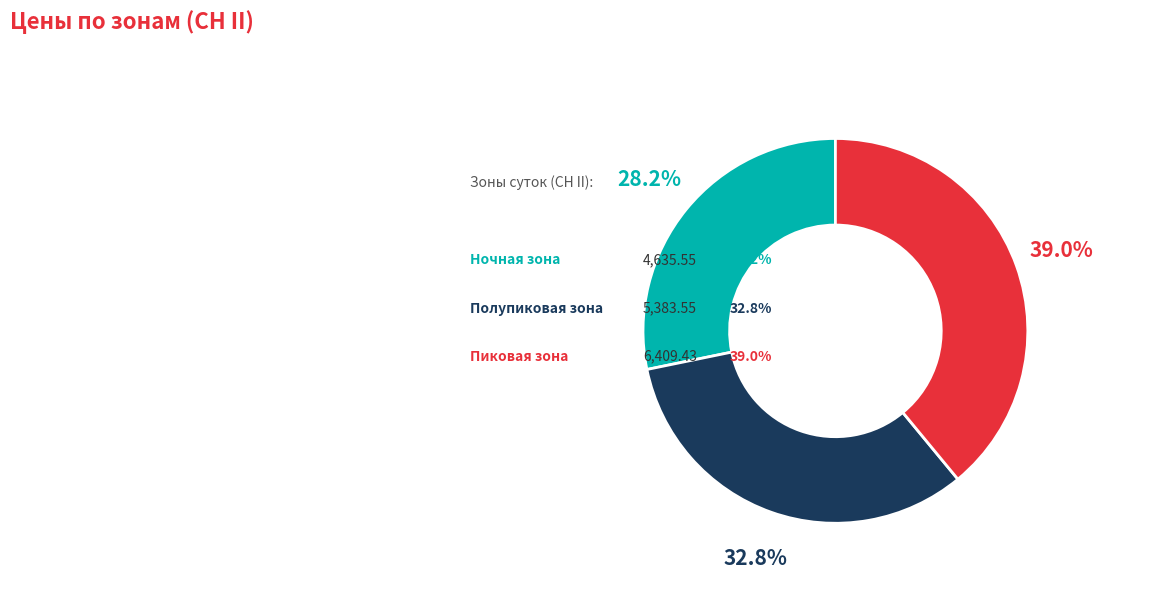

Combined, what portion of the pie is полупиковая зона and ночная зона?

61.0%